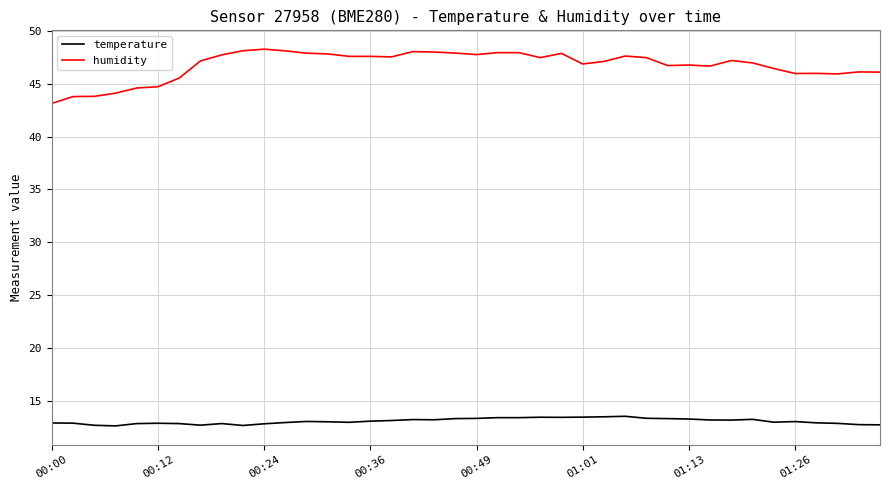

True or false: humidity and temperature intersect in this chart.

False